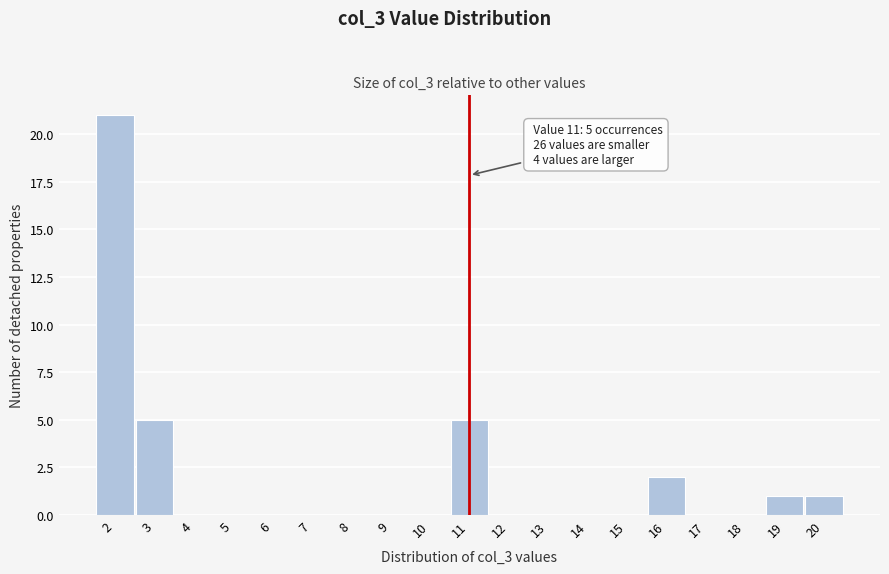

Which range on the x-axis has the tallest bar?

1.5 to 2.5